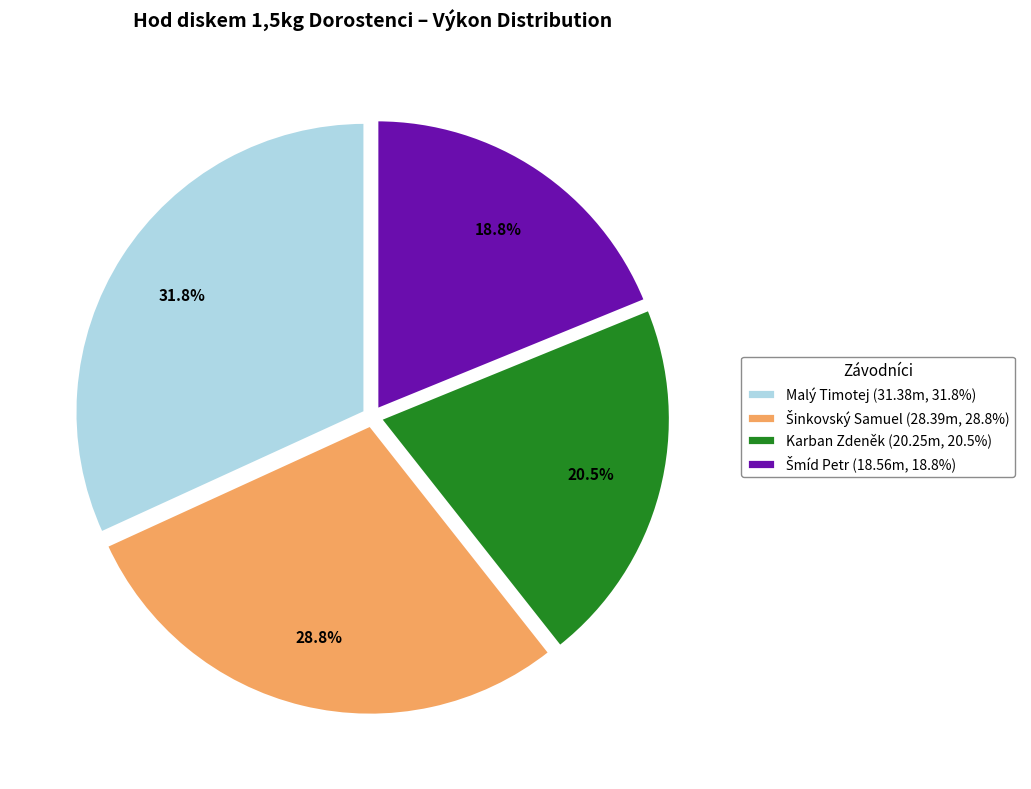

Between Karban Zdeněk (20.25m, 20.5%) and Malý Timotej (31.38m, 31.8%), which is larger?

Malý Timotej (31.38m, 31.8%)